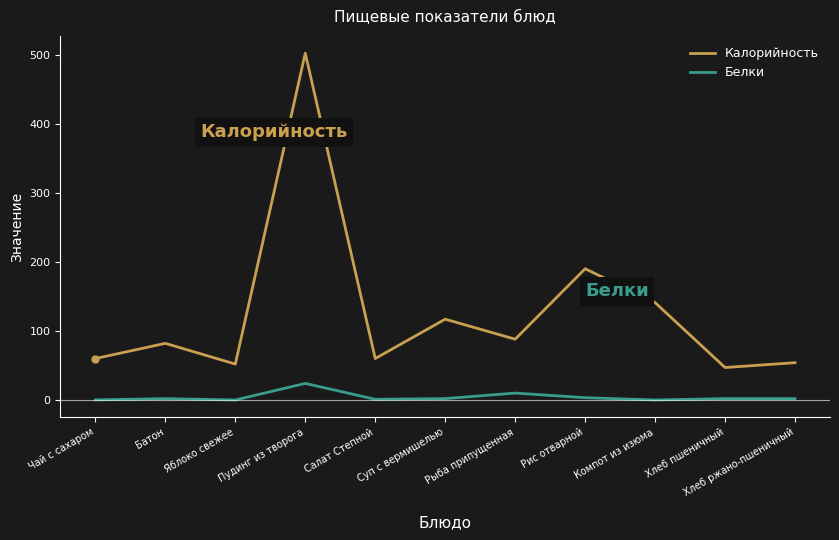

True or false: Белки and Калорийность intersect in this chart.

False